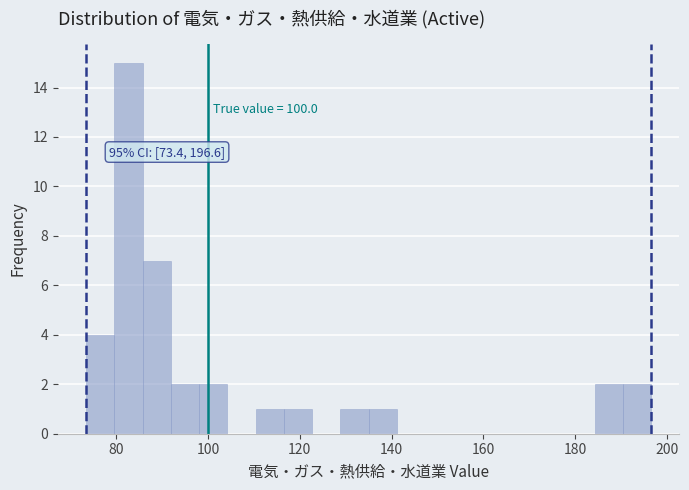

Read against the x-axis, roughly where is the centre of the tallest bar?

82